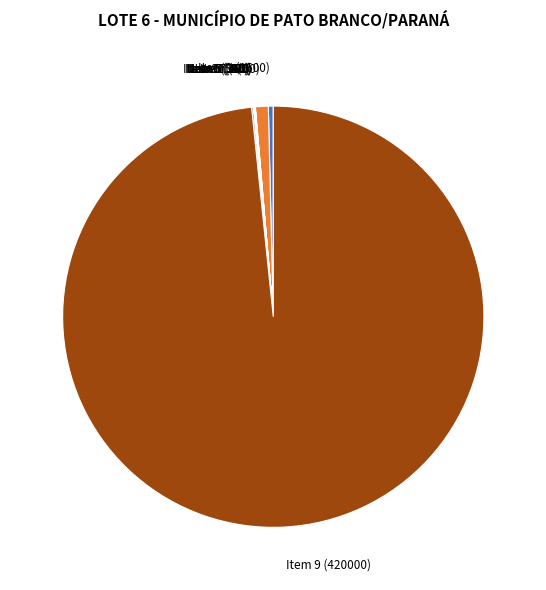

Is there any slice that represents more than half of the pie?

Yes